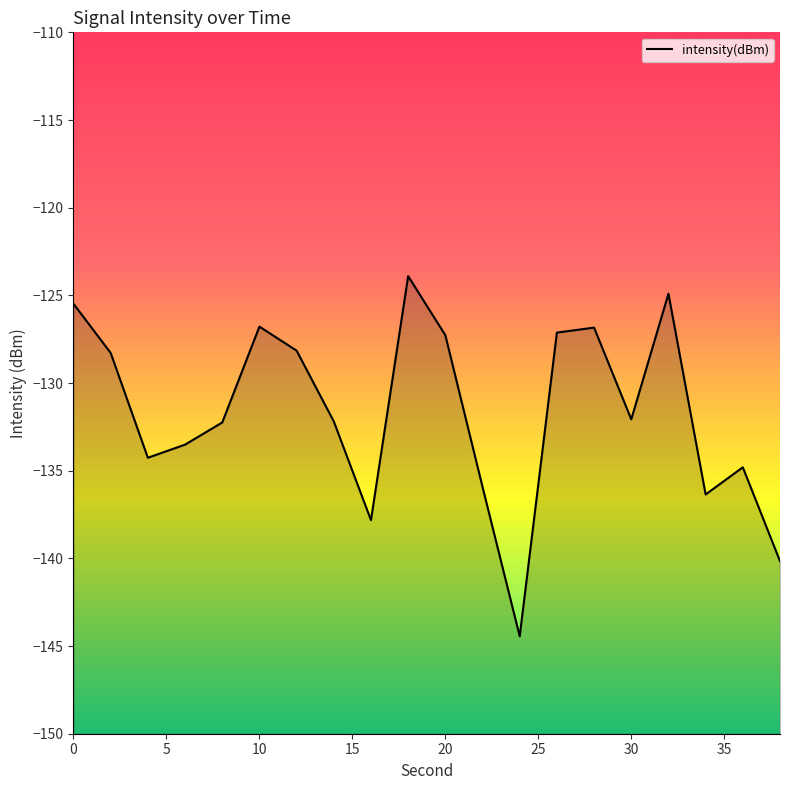

What is the sum of all values?

-2632.5